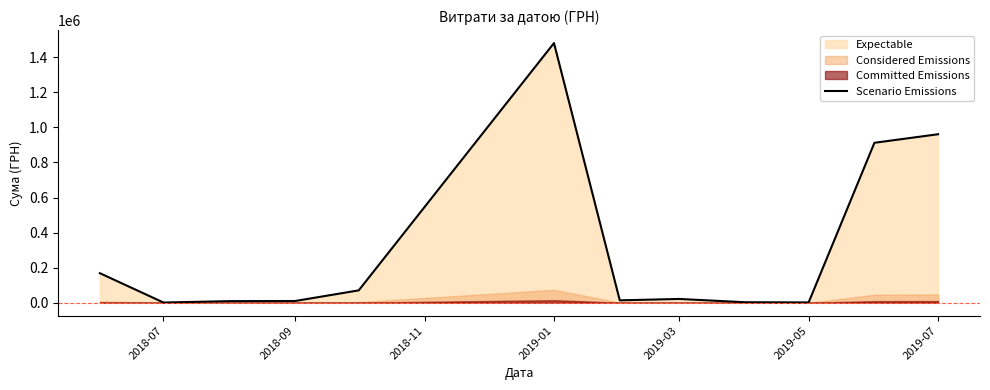

At which label does Scenario Emissions reach its peak?

2019-01